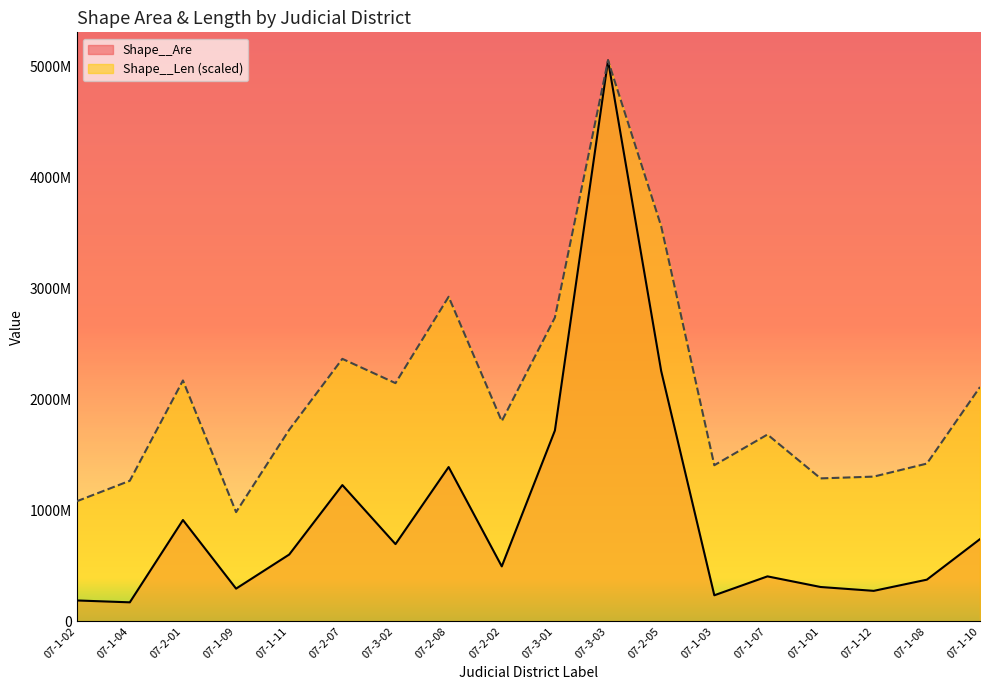

Is it true that Shape__Len equals 418216269.2 at 07-2-02?

False